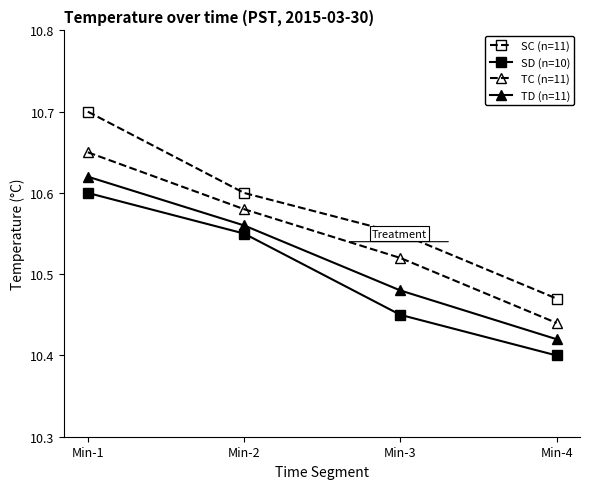

What is the spread (max minus min) of values at Min-3?

0.1